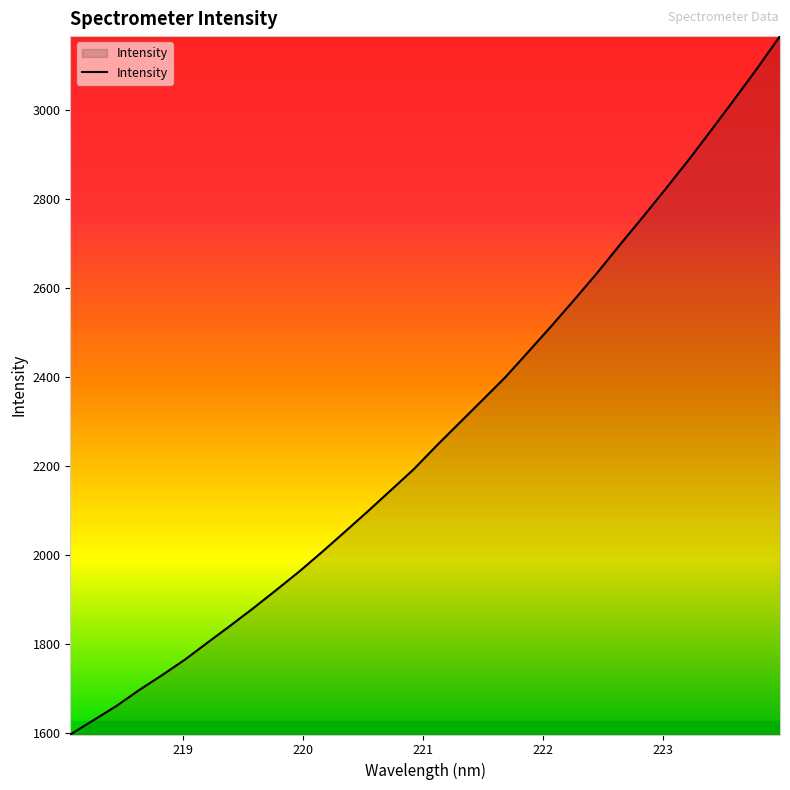

What is the maximum value shown in the chart?

3165.3